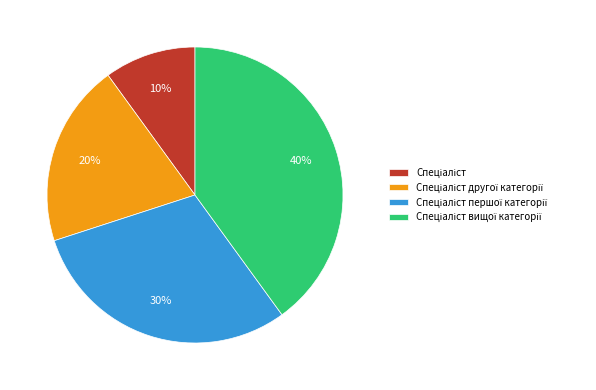

How many segments does this pie chart have?

4